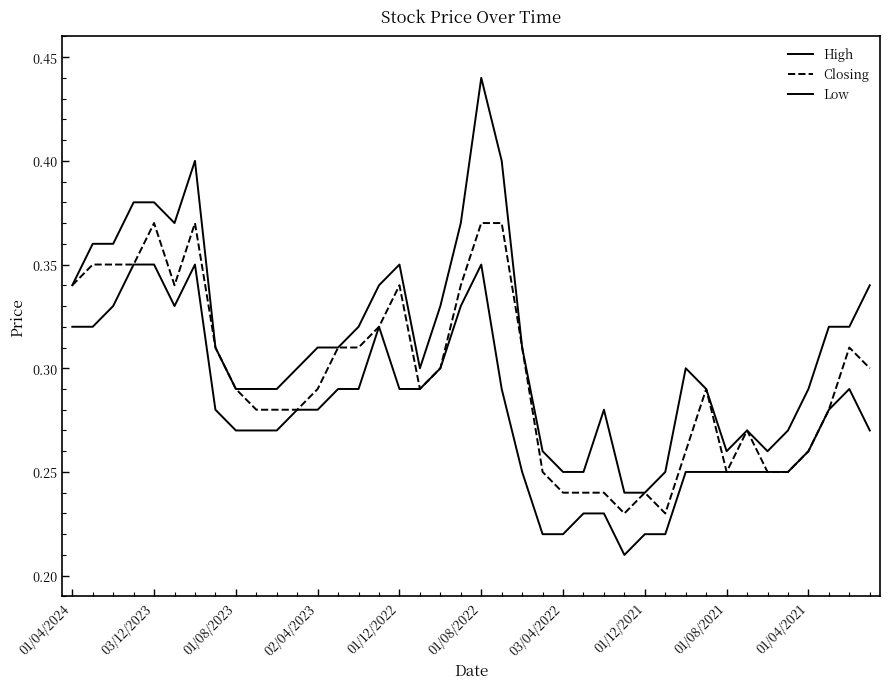

Does the chart display data point markers on the line(s)?

No